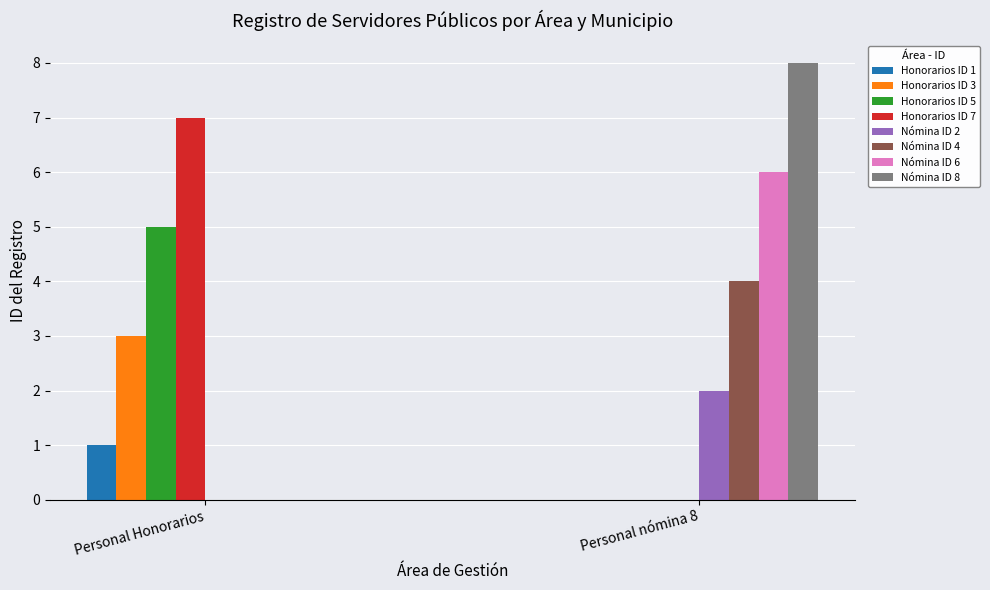

Which series changed the most between Personal Honorarios and Personal nómina 8?

Nómina ID 8